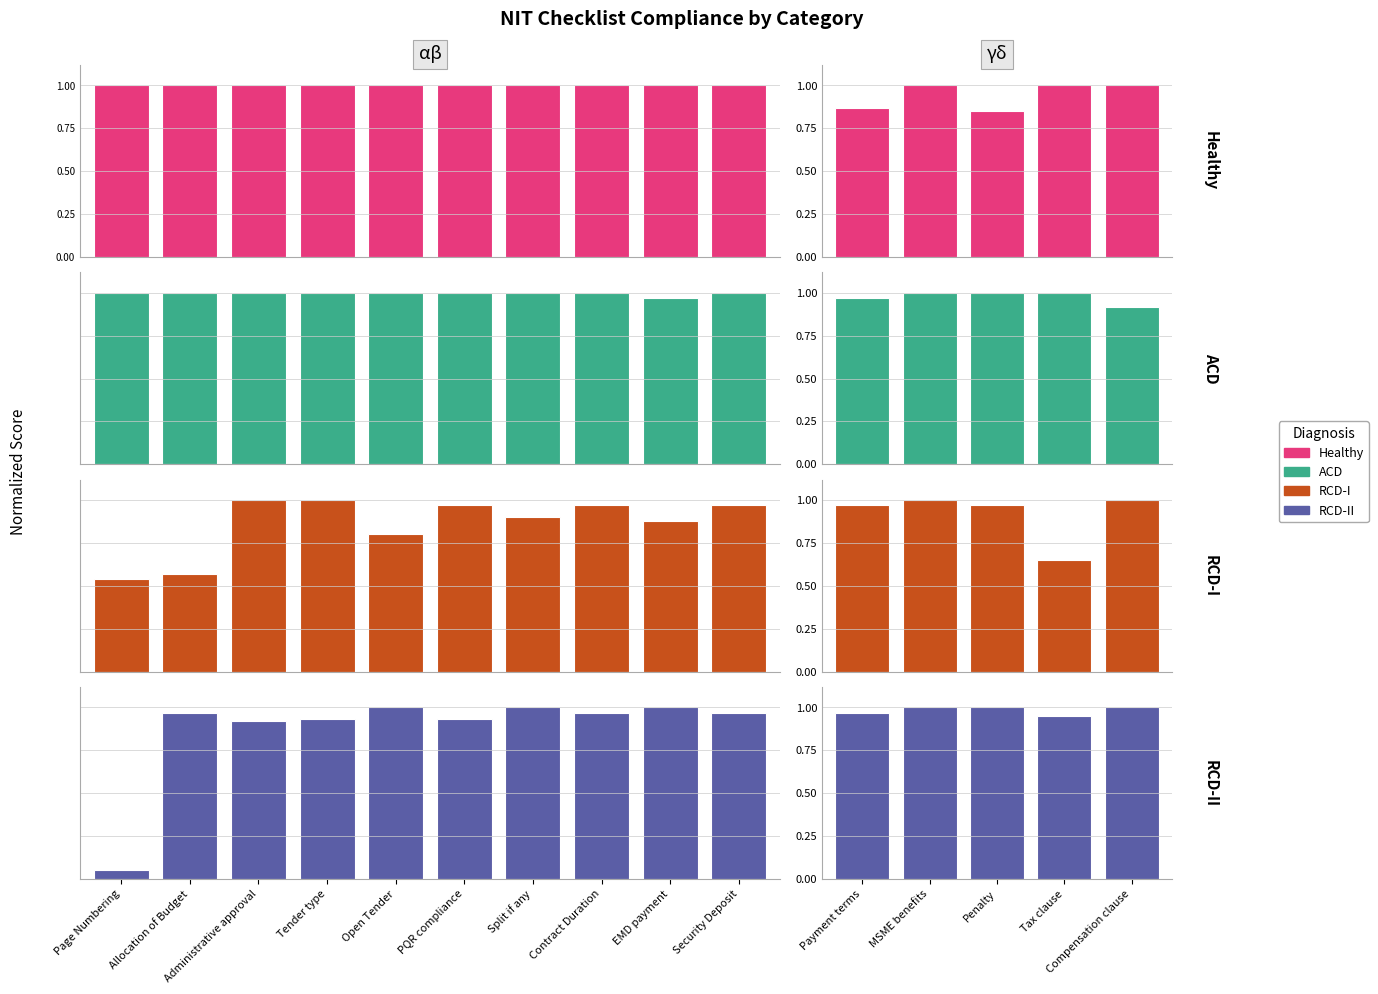

Is it true that RCD-II equals 1.8 at Penalty?

False